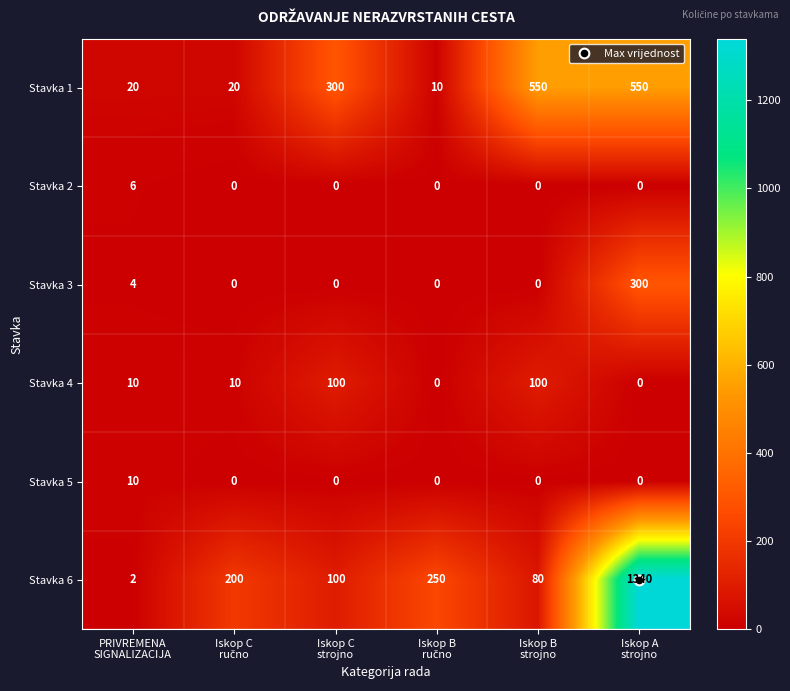

Which series has the widest spread of values?

Stavka 6